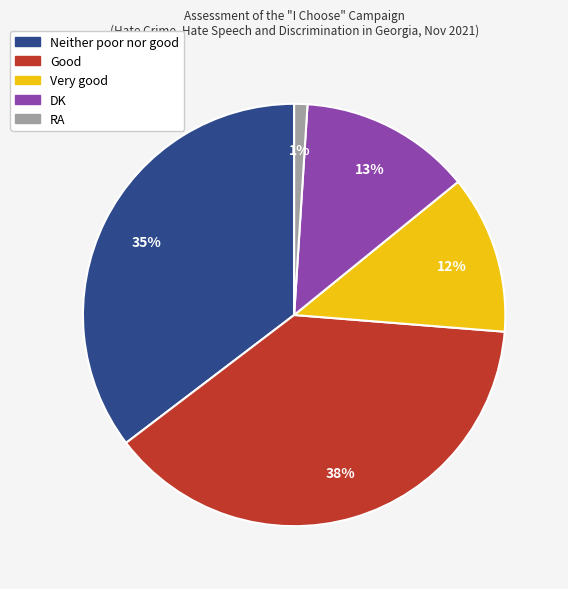

Is there any slice that represents more than half of the pie?

No